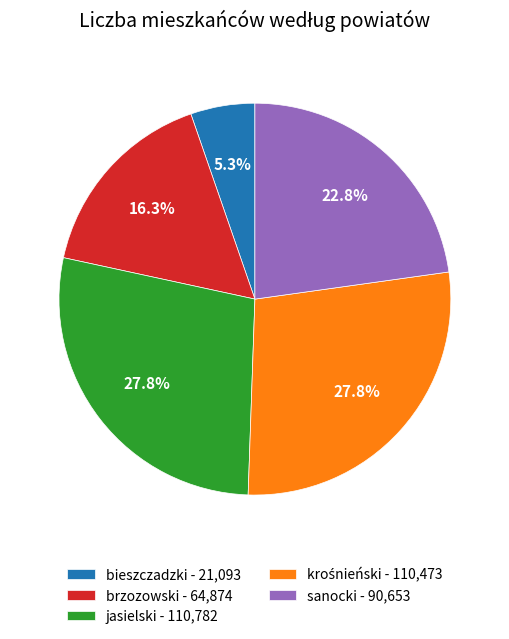

Count the number of slices in the pie.

5